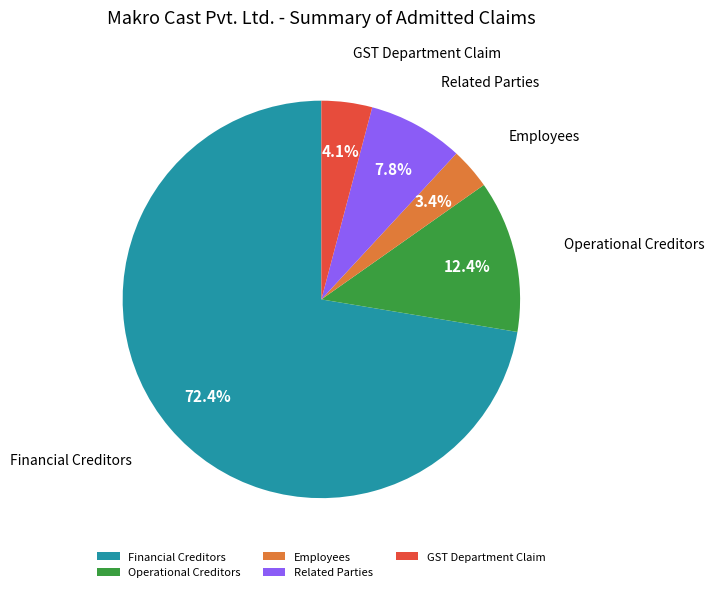

What is the largest slice in the pie chart?

Financial Creditors